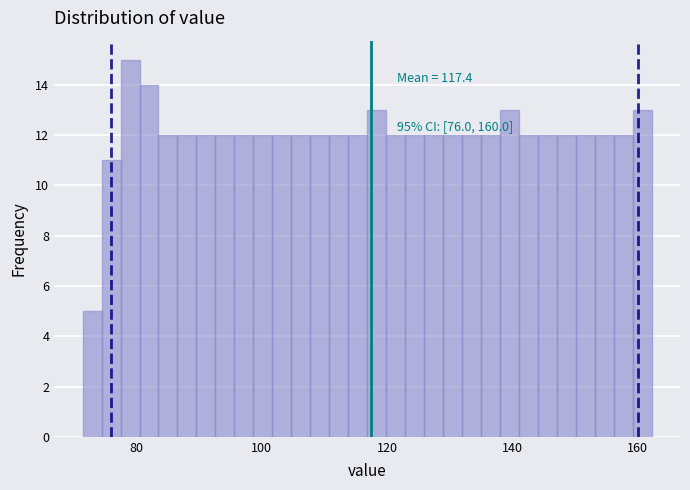

Around what value on the x-axis is the tallest bar? Give the approximate position of its centre, as read against the axis.

78